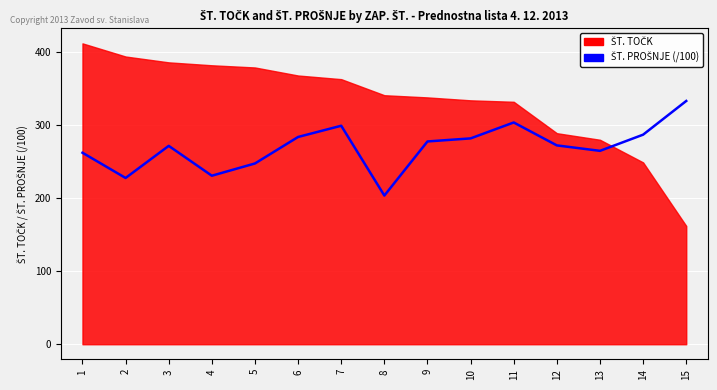

Is it true that the value at 8 is 102.6?

False